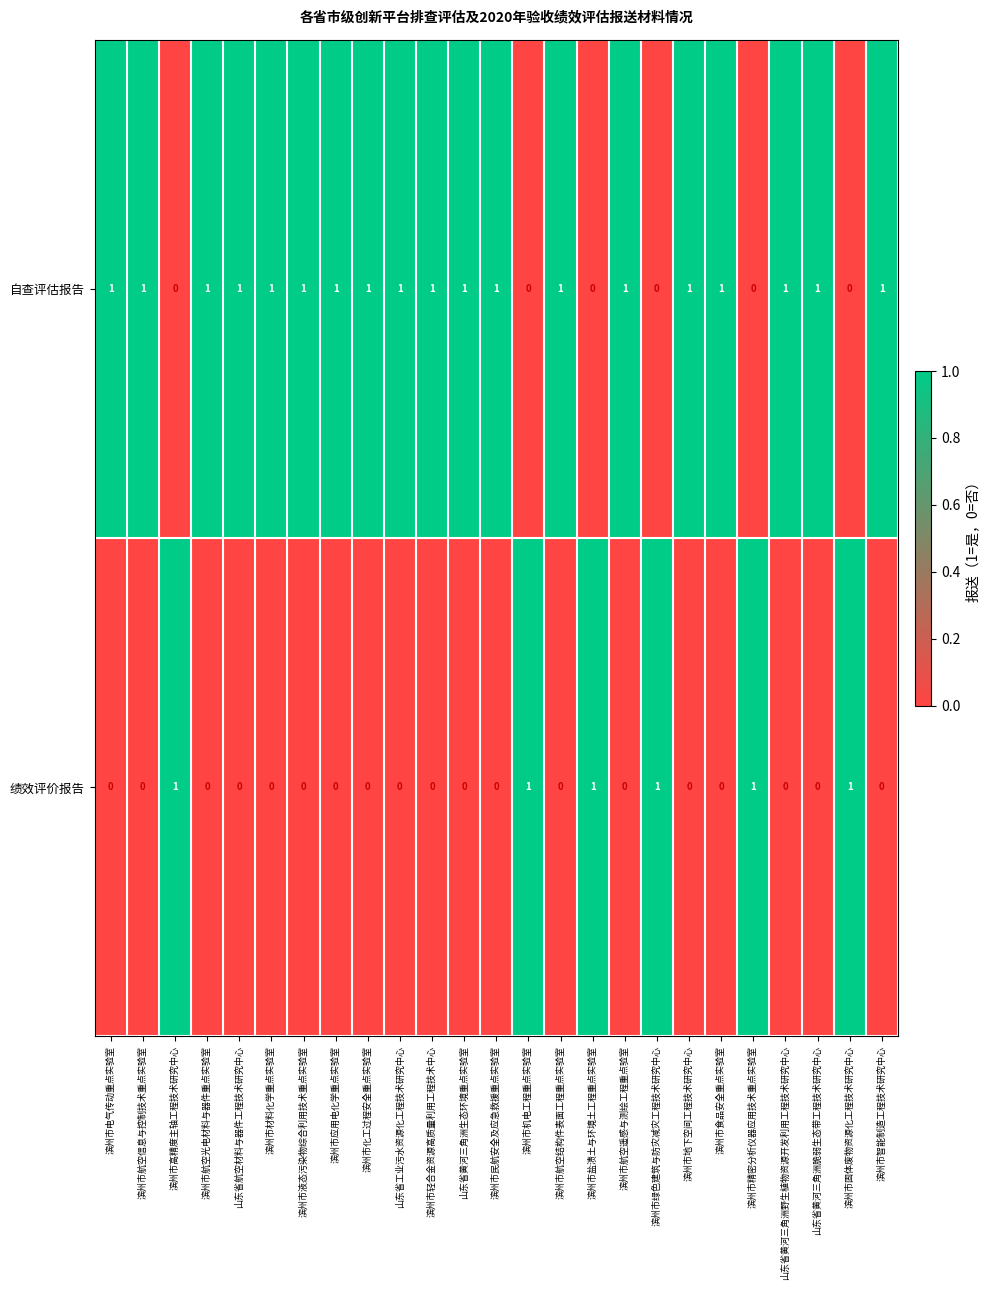

Count the 自查评估报告 values in the range 1 to 2.

19